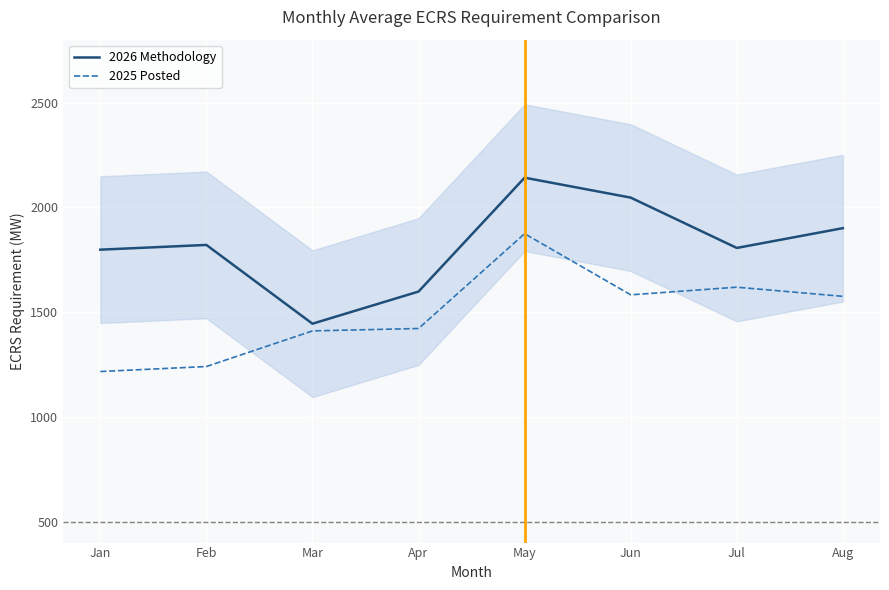

Reading left to right, what are all the values shown in this chart?

2026 Methodology: 1797.9	1820.4	1444.5	1598.0	2141.4	2046.2	1806.0	1900.5
2025 Posted: 1216.3	1240.2	1410.2	1421.6	1874.1	1582.3	1618.8	1575.0